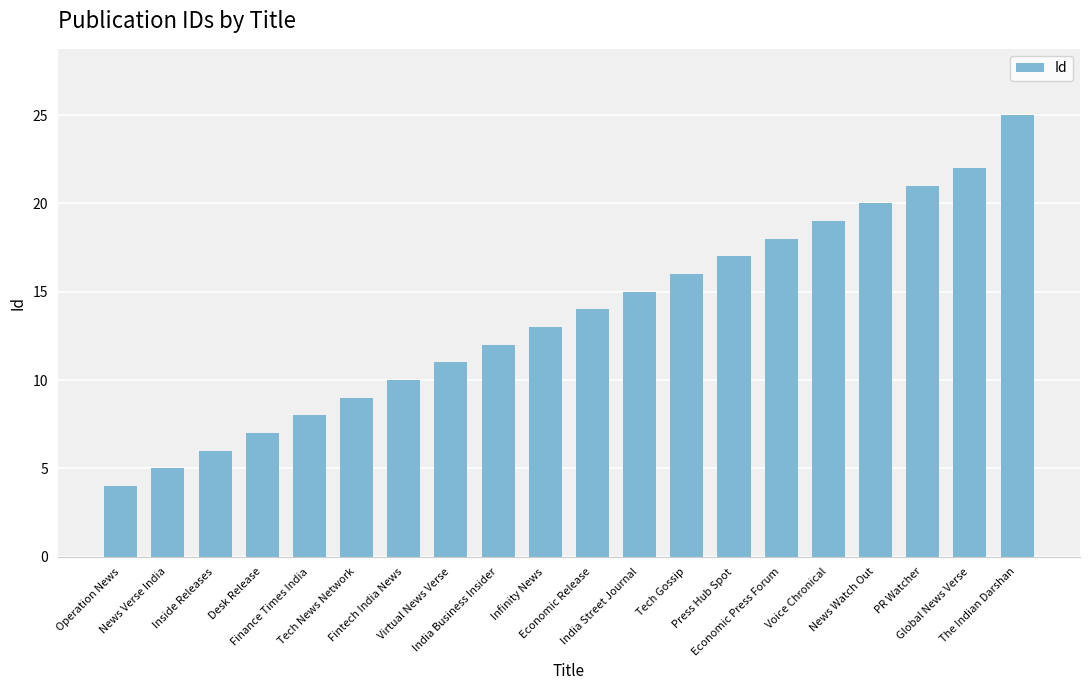

Approximately how many times larger is the value at Virtual News Verse compared to India Business Insider?

0.9